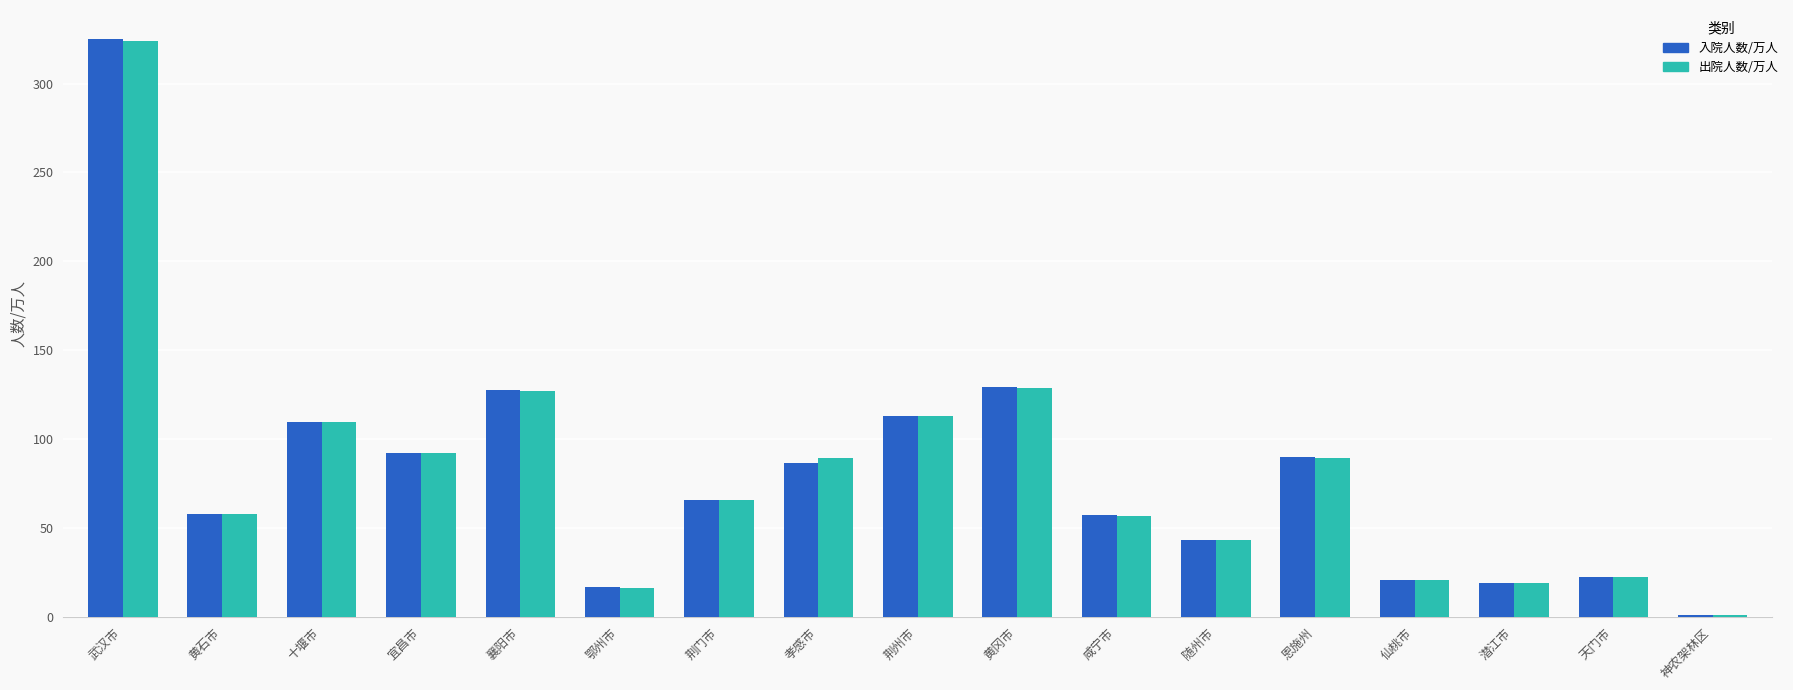

What is the greatest value displayed?

325.1